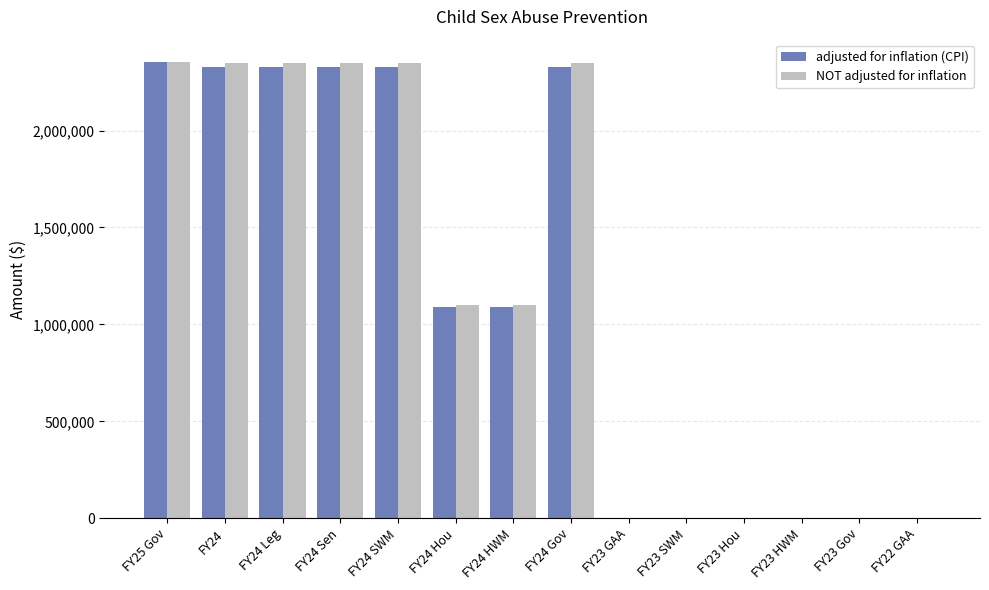

Which series changed the most between FY24 Sen and FY23 Hou?

NOT adjusted for inflation